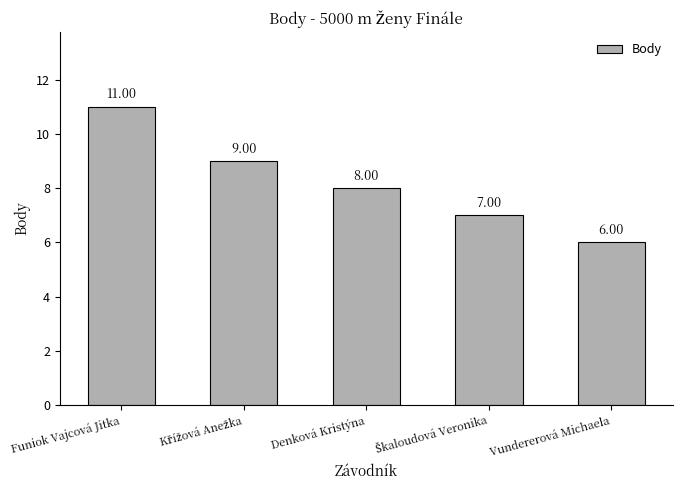

At which label is the value closest to 8?

Denková Kristýna